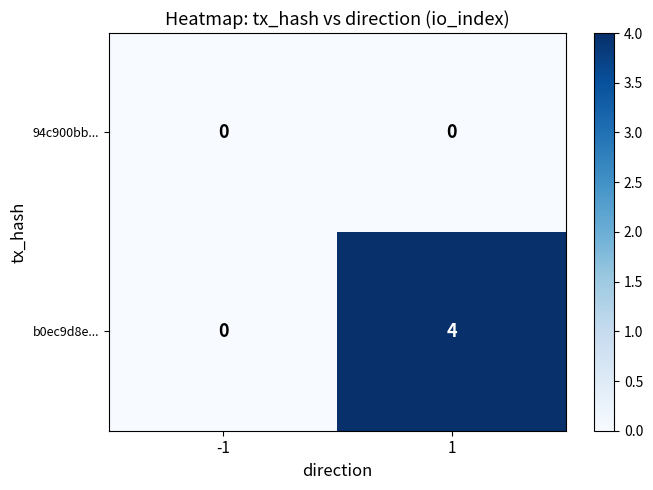

Which series has the largest range (max minus min)?

b0ec9d8e...